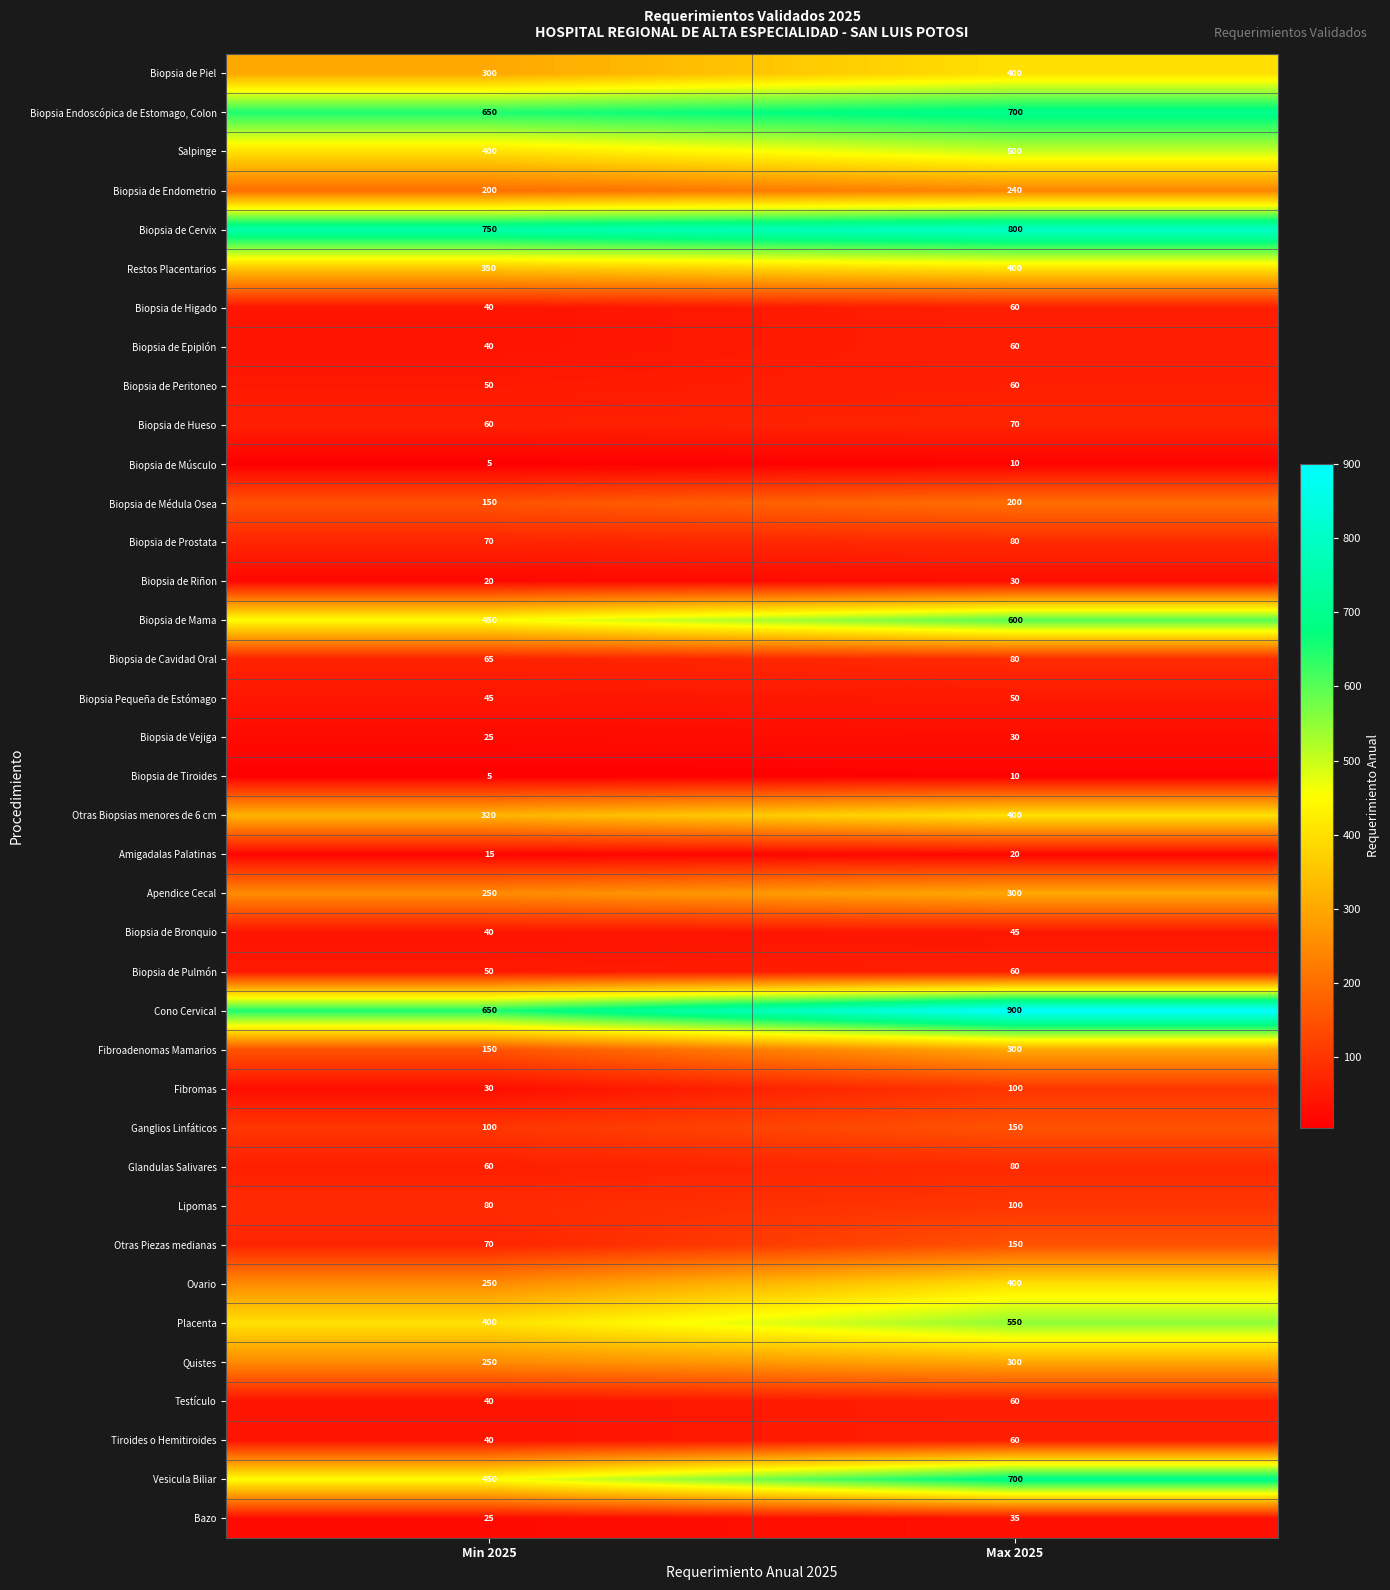

List the labels in order of Biopsia de Peritoneo value, smallest first.

Min 2025, Max 2025